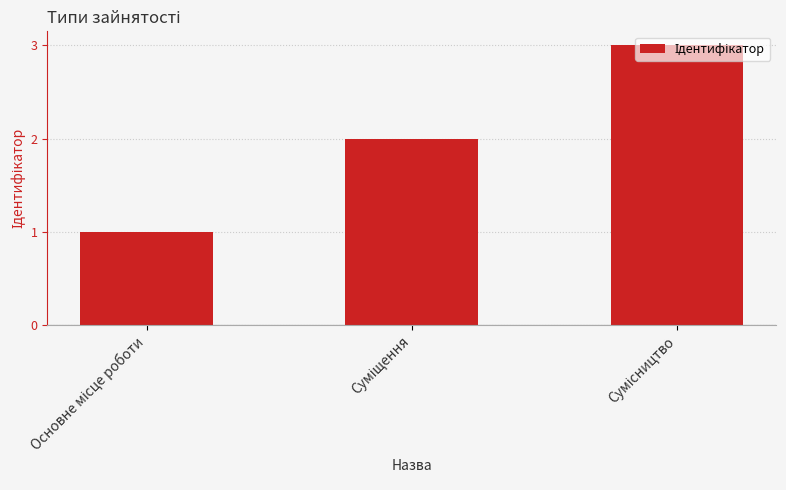

What is the average value?

2